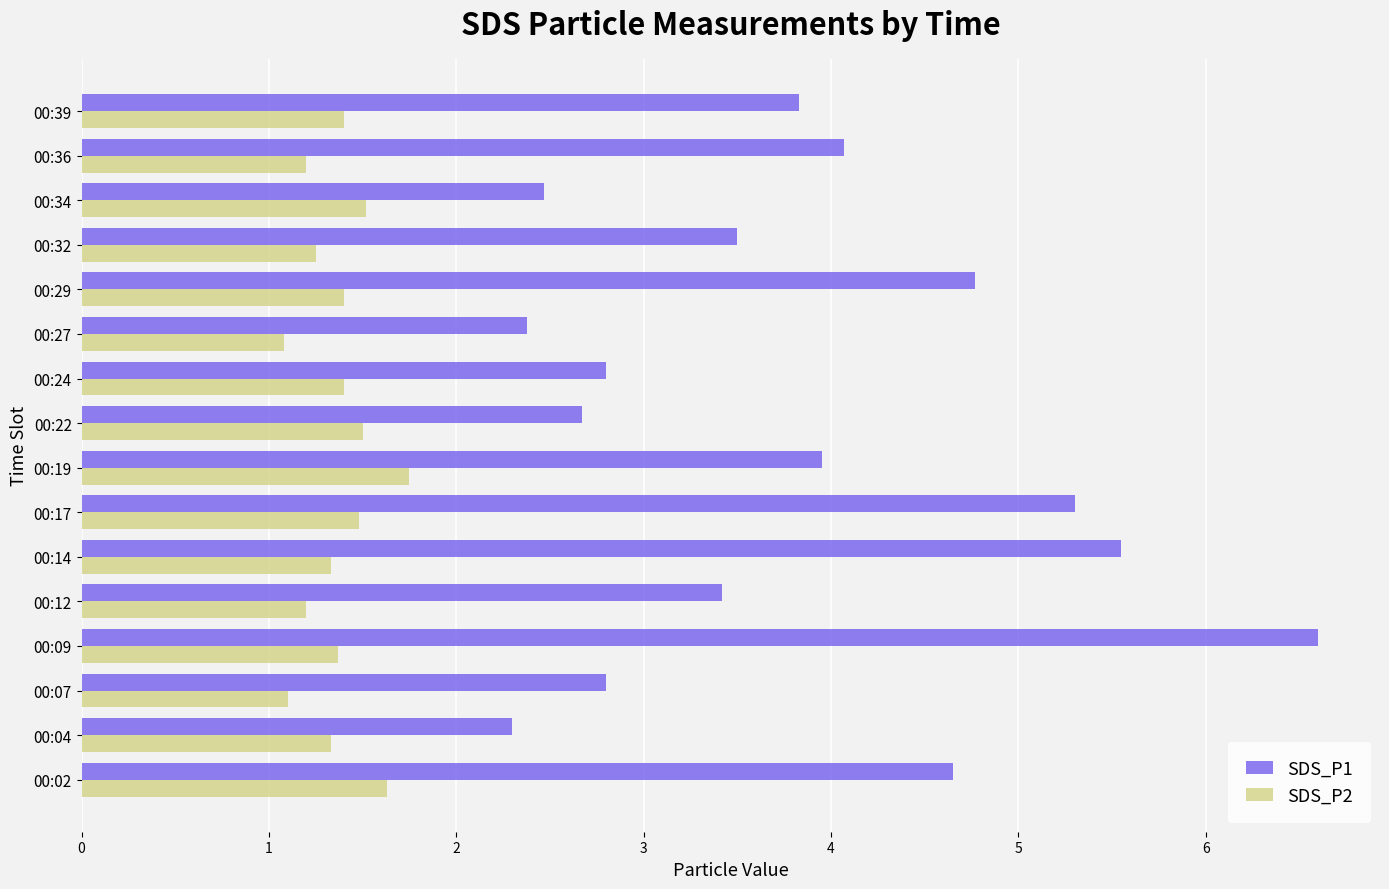

The value of SDS_P1 at 00:27 is 1.2. True or false?

False